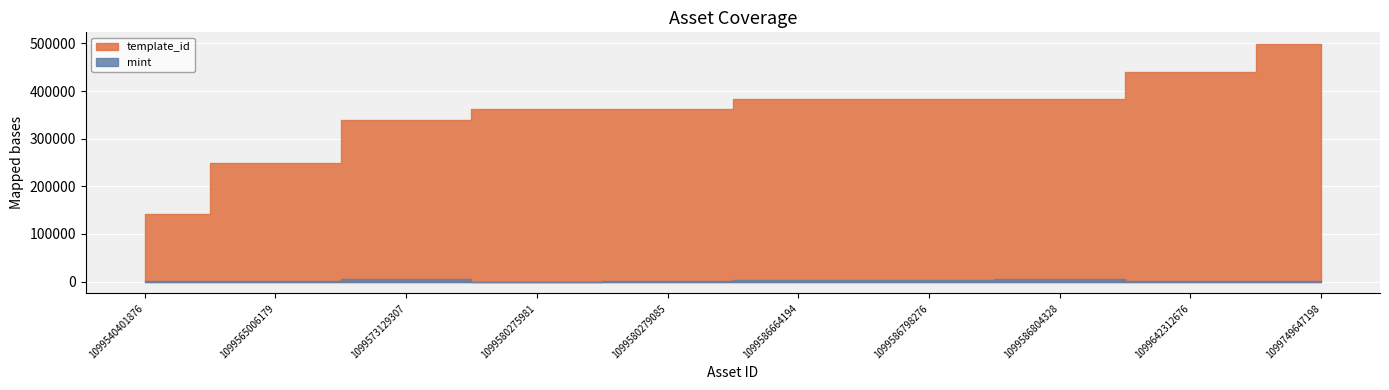

True or false: template_id and mint cross at least once.

False